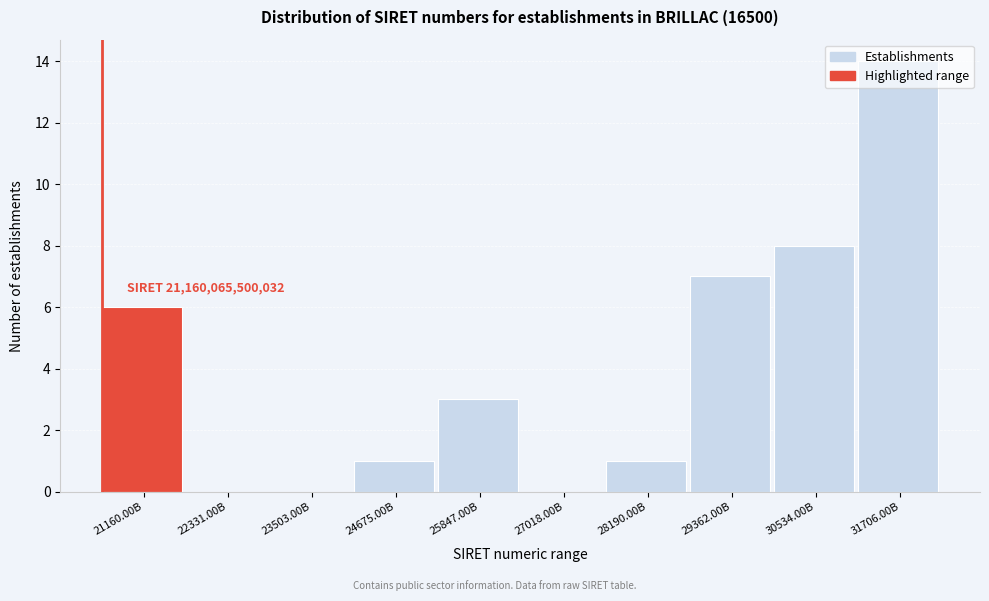

Which label corresponds to the largest value in the chart?

31706.00B